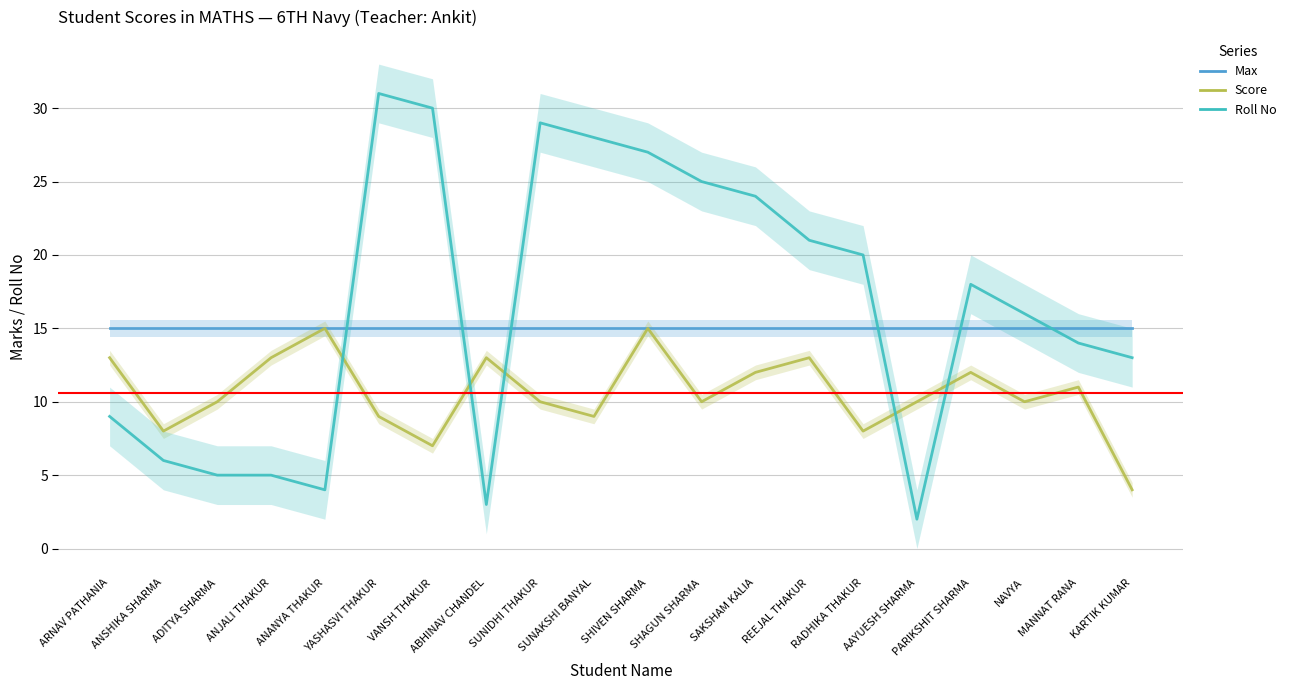

Rank the series at SAKSHAM KALIA from highest to lowest value.

Roll No, Max, Score